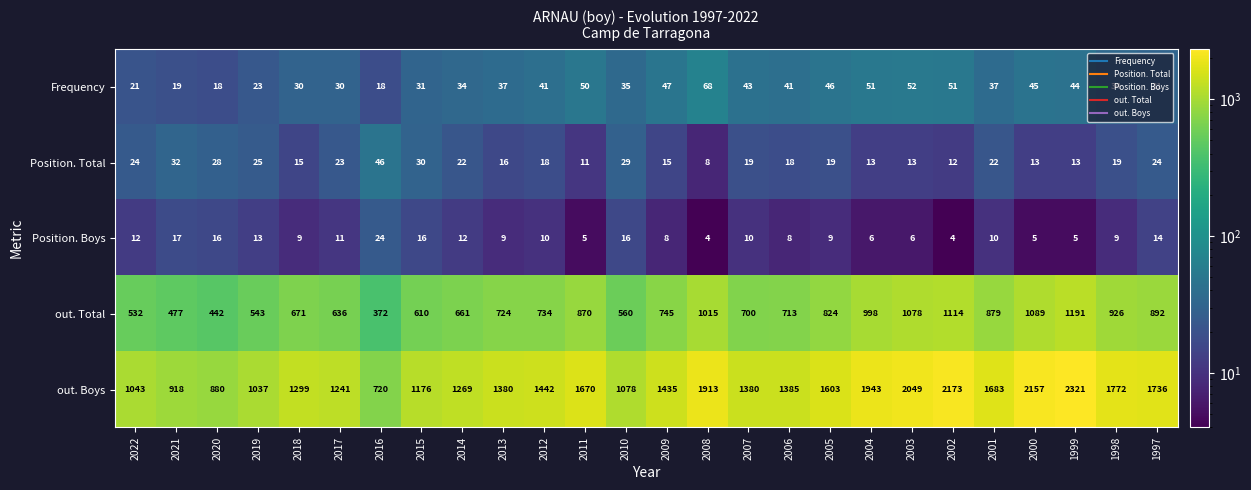

What value does the out. Total series have at 2013, to the nearest 10?

720